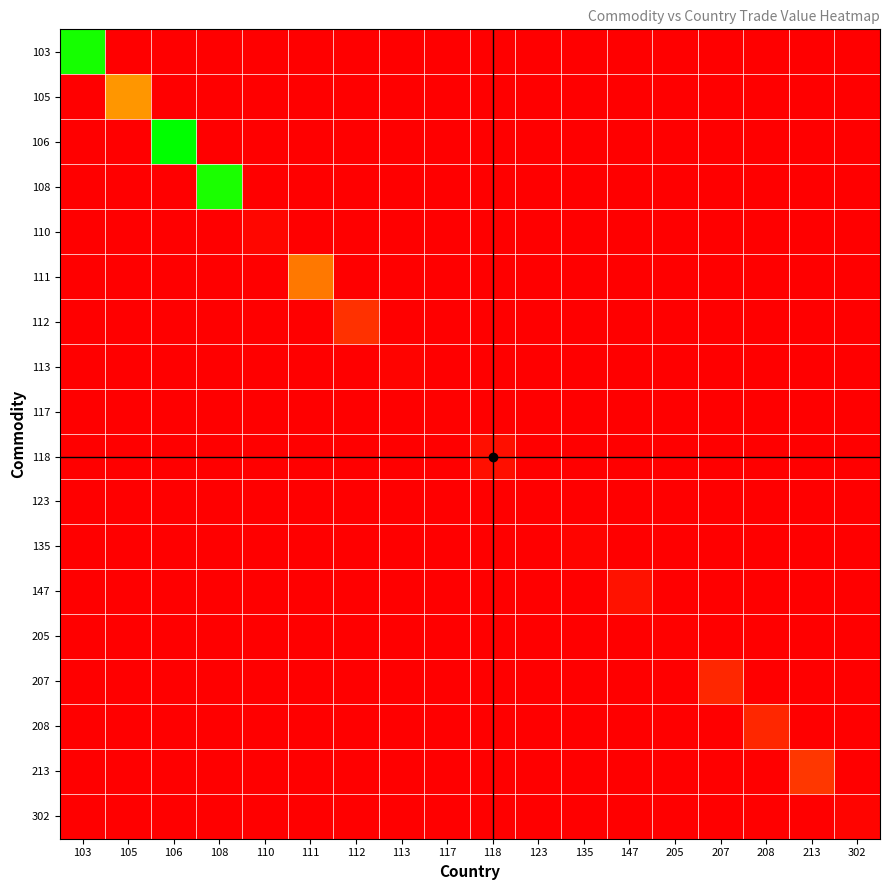

Reading right to left, transcribe all the data shown in this chart.

103: 302=0.0	213=0.0	208=0.0	207=0.0	205=0.0	147=0.0	135=0.0	123=0.0	118=0.0	117=0.0	113=0.0	112=0.0	111=0.0	110=0.0	108=0.0	106=0.0	105=0.0	103=1.0
105: 302=0.0	213=0.0	208=0.0	207=0.0	205=0.0	147=0.0	135=0.0	123=0.0	118=0.0	117=0.0	113=0.0	112=0.0	111=0.0	110=0.0	108=0.0	106=0.0	105=0.4	103=0.0
106: 302=0.0	213=0.0	208=0.0	207=0.0	205=0.0	147=0.0	135=0.0	123=0.0	118=0.0	117=0.0	113=0.0	112=0.0	111=0.0	110=0.0	108=0.0	106=1.0	105=0.0	103=0.0
108: 302=0.0	213=0.0	208=0.0	207=0.0	205=0.0	147=0.0	135=0.0	123=0.0	118=0.0	117=0.0	113=0.0	112=0.0	111=0.0	110=0.0	108=1.0	106=0.0	105=0.0	103=0.0
110: 302=0.0	213=0.0	208=0.0	207=0.0	205=0.0	147=0.0	135=0.0	123=0.0	118=0.0	117=0.0	113=0.0	112=0.0	111=0.0	110=0.0	108=0.0	106=0.0	105=0.0	103=0.0
111: 302=0.0	213=0.0	208=0.0	207=0.0	205=0.0	147=0.0	135=0.0	123=0.0	118=0.0	117=0.0	113=0.0	112=0.0	111=0.3	110=0.0	108=0.0	106=0.0	105=0.0	103=0.0
112: 302=0.0	213=0.0	208=0.0	207=0.0	205=0.0	147=0.0	135=0.0	123=0.0	118=0.0	117=0.0	113=0.0	112=0.1	111=0.0	110=0.0	108=0.0	106=0.0	105=0.0	103=0.0
113: 302=0.0	213=0.0	208=0.0	207=0.0	205=0.0	147=0.0	135=0.0	123=0.0	118=0.0	117=0.0	113=0.0	112=0.0	111=0.0	110=0.0	108=0.0	106=0.0	105=0.0	103=0.0
117: 302=0.0	213=0.0	208=0.0	207=0.0	205=0.0	147=0.0	135=0.0	123=0.0	118=0.0	117=0.0	113=0.0	112=0.0	111=0.0	110=0.0	108=0.0	106=0.0	105=0.0	103=0.0
118: 302=0.0	213=0.0	208=0.0	207=0.0	205=0.0	147=0.0	135=0.0	123=0.0	118=0.0	117=0.0	113=0.0	112=0.0	111=0.0	110=0.0	108=0.0	106=0.0	105=0.0	103=0.0
123: 302=0.0	213=0.0	208=0.0	207=0.0	205=0.0	147=0.0	135=0.0	123=0.0	118=0.0	117=0.0	113=0.0	112=0.0	111=0.0	110=0.0	108=0.0	106=0.0	105=0.0	103=0.0
135: 302=0.0	213=0.0	208=0.0	207=0.0	205=0.0	147=0.0	135=0.0	123=0.0	118=0.0	117=0.0	113=0.0	112=0.0	111=0.0	110=0.0	108=0.0	106=0.0	105=0.0	103=0.0
147: 302=0.0	213=0.0	208=0.0	207=0.0	205=0.0	147=0.1	135=0.0	123=0.0	118=0.0	117=0.0	113=0.0	112=0.0	111=0.0	110=0.0	108=0.0	106=0.0	105=0.0	103=0.0
205: 302=0.0	213=0.0	208=0.0	207=0.0	205=0.0	147=0.0	135=0.0	123=0.0	118=0.0	117=0.0	113=0.0	112=0.0	111=0.0	110=0.0	108=0.0	106=0.0	105=0.0	103=0.0
207: 302=0.0	213=0.0	208=0.0	207=0.1	205=0.0	147=0.0	135=0.0	123=0.0	118=0.0	117=0.0	113=0.0	112=0.0	111=0.0	110=0.0	108=0.0	106=0.0	105=0.0	103=0.0
208: 302=0.0	213=0.0	208=0.1	207=0.0	205=0.0	147=0.0	135=0.0	123=0.0	118=0.0	117=0.0	113=0.0	112=0.0	111=0.0	110=0.0	108=0.0	106=0.0	105=0.0	103=0.0
213: 302=0.0	213=0.1	208=0.0	207=0.0	205=0.0	147=0.0	135=0.0	123=0.0	118=0.0	117=0.0	113=0.0	112=0.0	111=0.0	110=0.0	108=0.0	106=0.0	105=0.0	103=0.0
302: 302=0.0	213=0.0	208=0.0	207=0.0	205=0.0	147=0.0	135=0.0	123=0.0	118=0.0	117=0.0	113=0.0	112=0.0	111=0.0	110=0.0	108=0.0	106=0.0	105=0.0	103=0.0